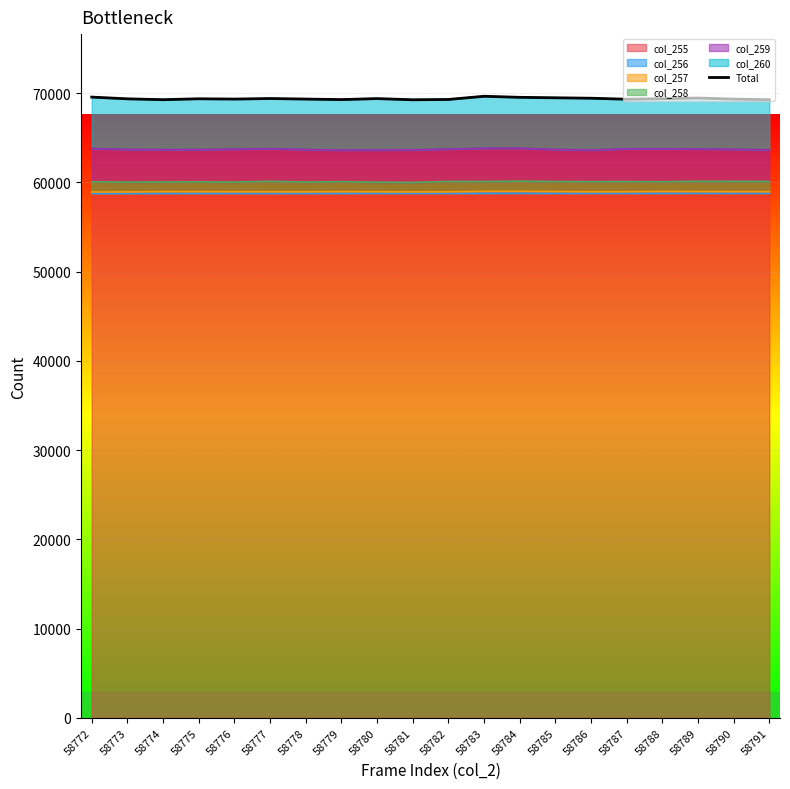

Reading left to right, extract all data points from this chart.

69554	69358	69263	69365	69331	69392	69332	69273	69385	69253	69287	69645	69528	69475	69427	69314	69376	69448	69327	69256